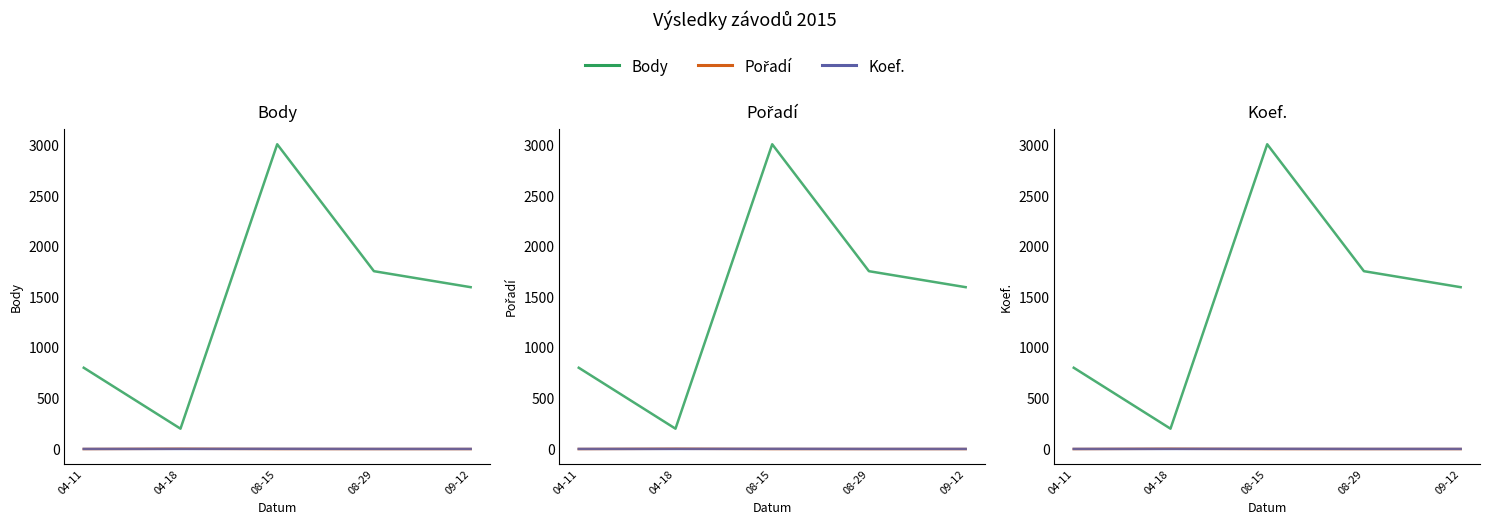

What is the value of the Koef. point at the 5th from the left?

2